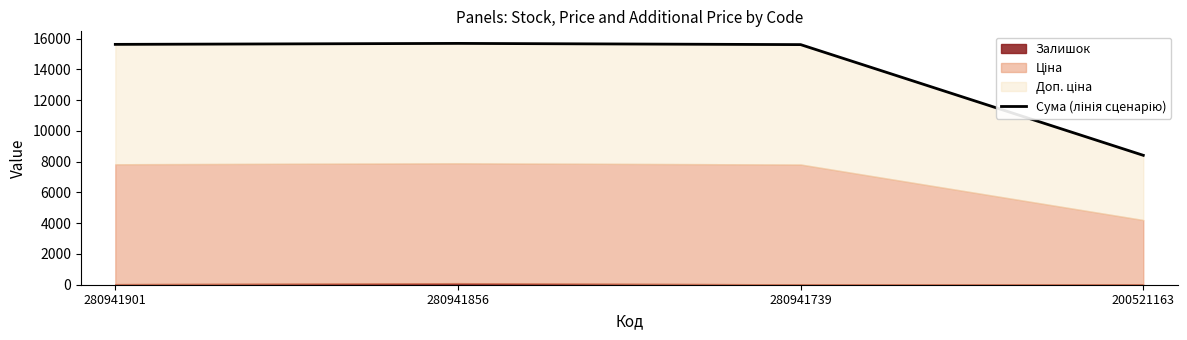

True or false: the data has more than 1 interior local peaks.

False